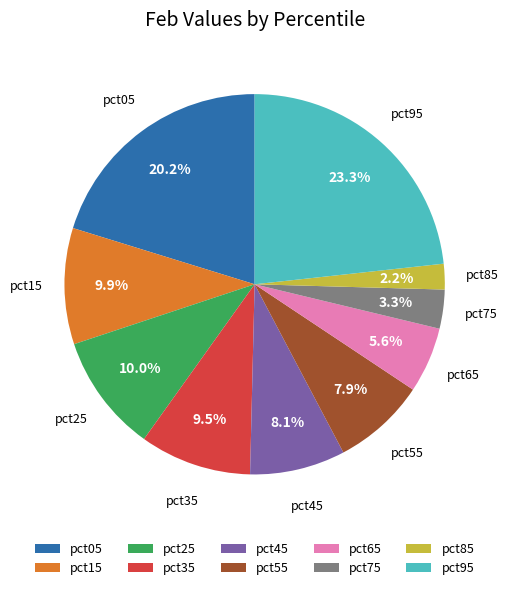

Combined, do pct75 and pct35 account for over 50%?

No